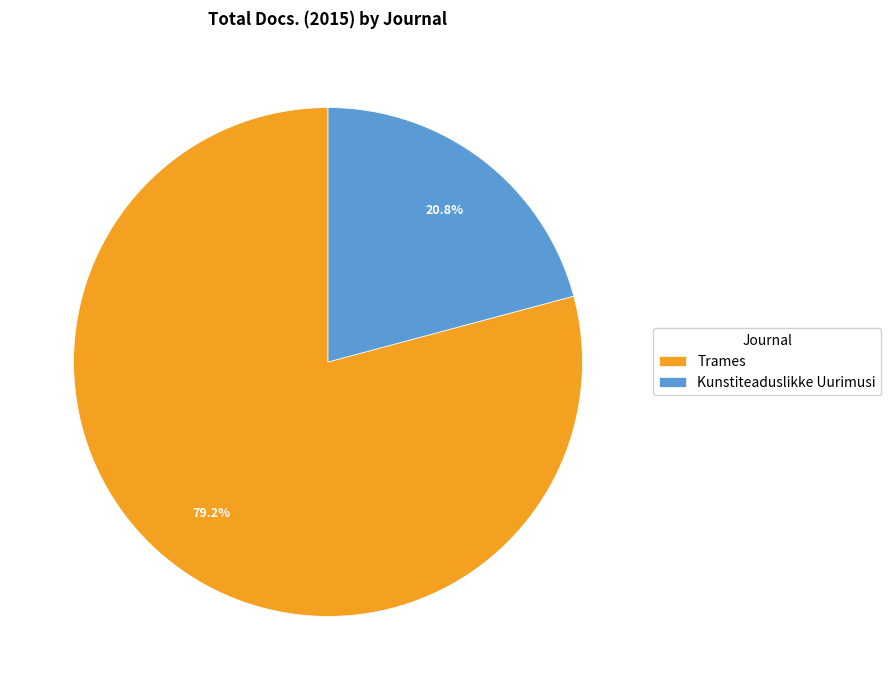

Is the sum of Trames and Kunstiteaduslikke Uurimusi greater than half?

Yes